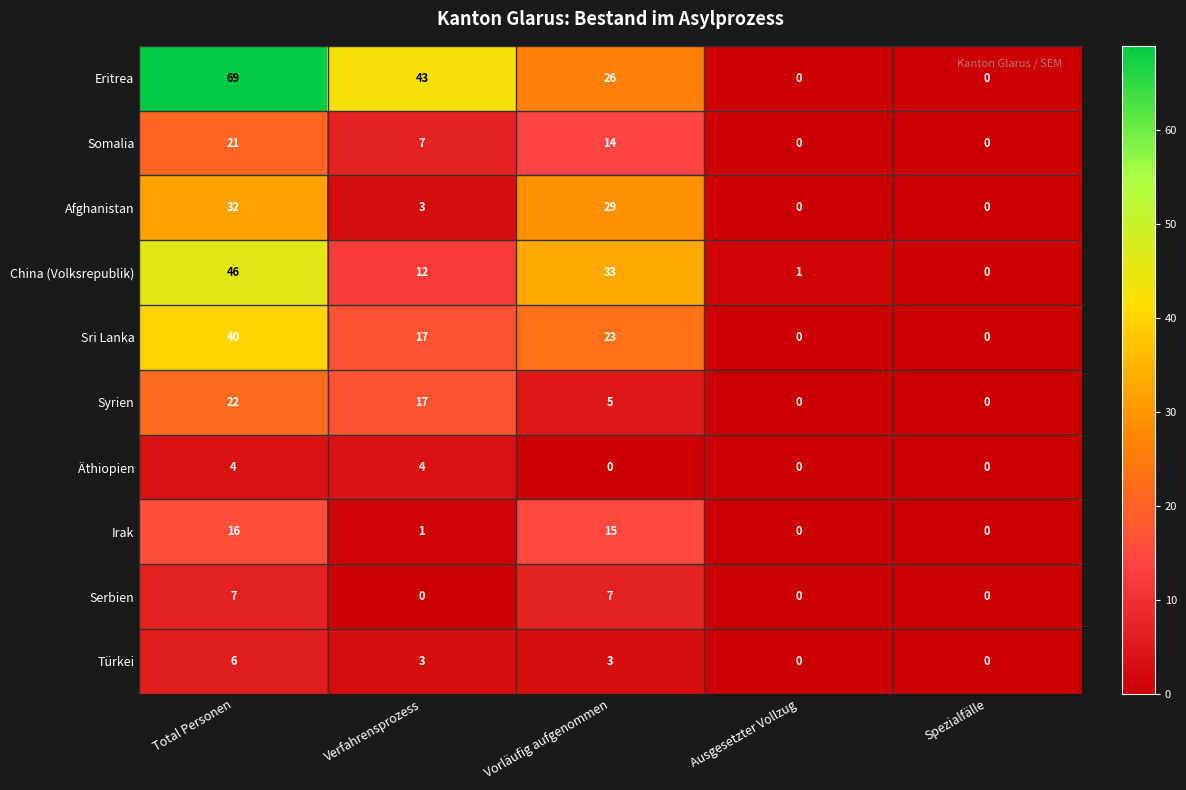

What is the total value across all series at Verfahrensprozess?

107